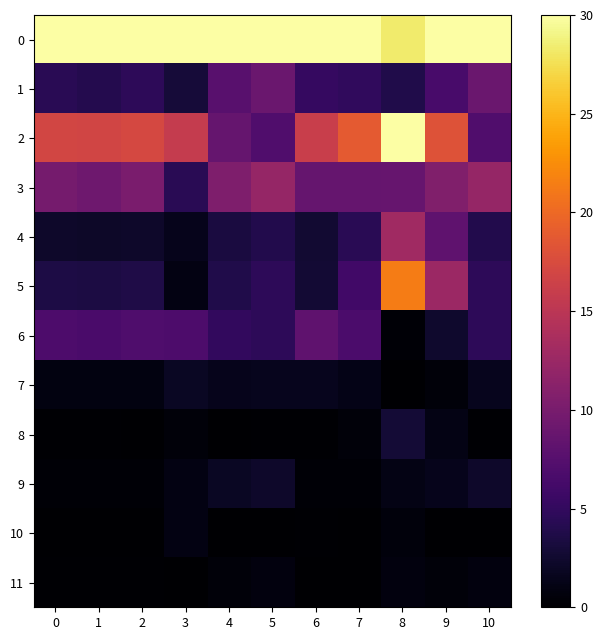

What is the total value across all series at 8?

110.7